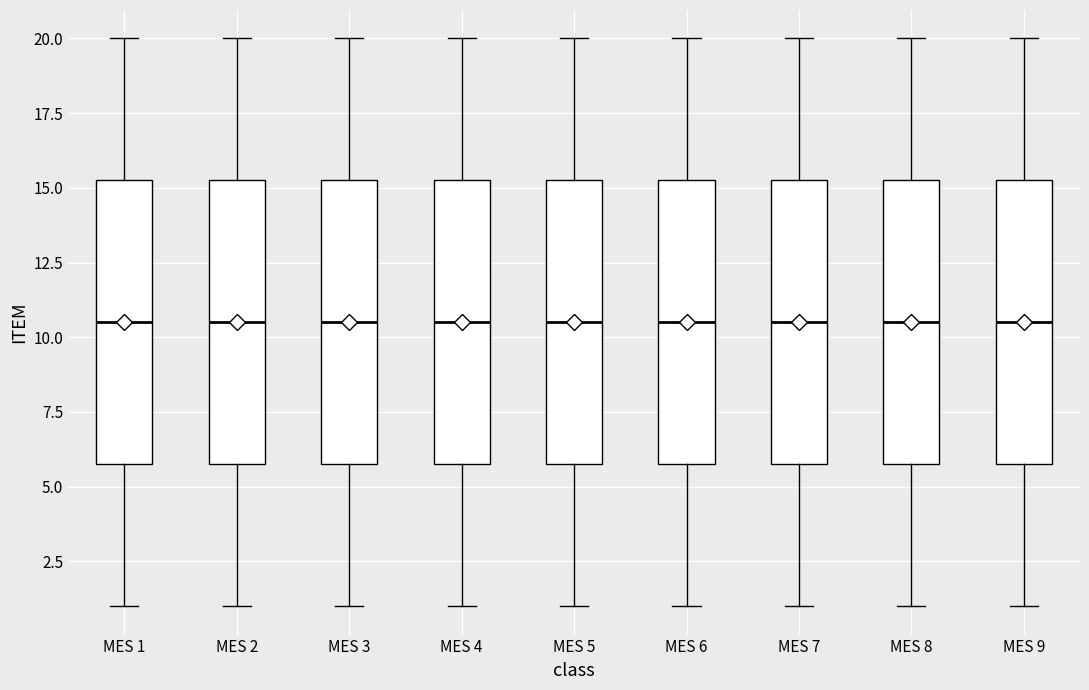

Reading left to right, transcribe this box plot: for each box, give where its median line is, the range the box spans, and where its two whiskers end, as read against the y-axis. The values are not printed on the chart, so give them approximately, as read against the axis.

MES 1: median 10.5, box 6.0 to 15.5, whiskers 1.0 to 20.0
MES 2: median 10.5, box 6.0 to 15.5, whiskers 1.0 to 20.0
MES 3: median 10.5, box 6.0 to 15.5, whiskers 1.0 to 20.0
MES 4: median 10.5, box 6.0 to 15.5, whiskers 1.0 to 20.0
MES 5: median 10.5, box 6.0 to 15.5, whiskers 1.0 to 20.0
MES 6: median 10.5, box 6.0 to 15.5, whiskers 1.0 to 20.0
MES 7: median 10.5, box 6.0 to 15.5, whiskers 1.0 to 20.0
MES 8: median 10.5, box 6.0 to 15.5, whiskers 1.0 to 20.0
MES 9: median 10.5, box 6.0 to 15.5, whiskers 1.0 to 20.0